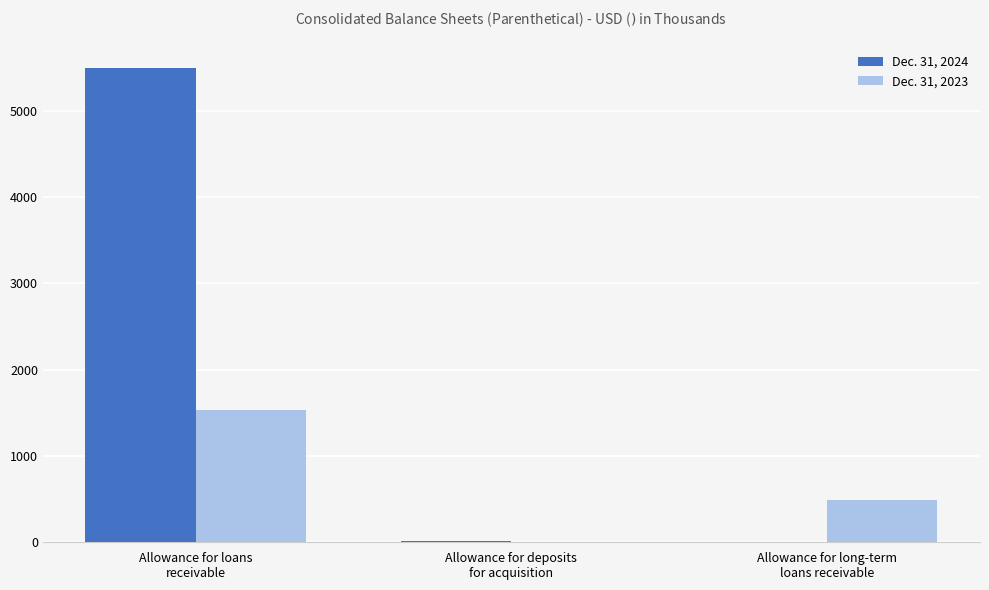

How many groups of bars are there?

3